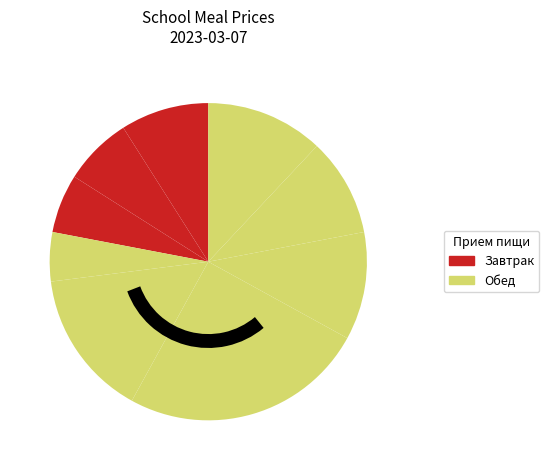

How many slices are in this pie chart?

9